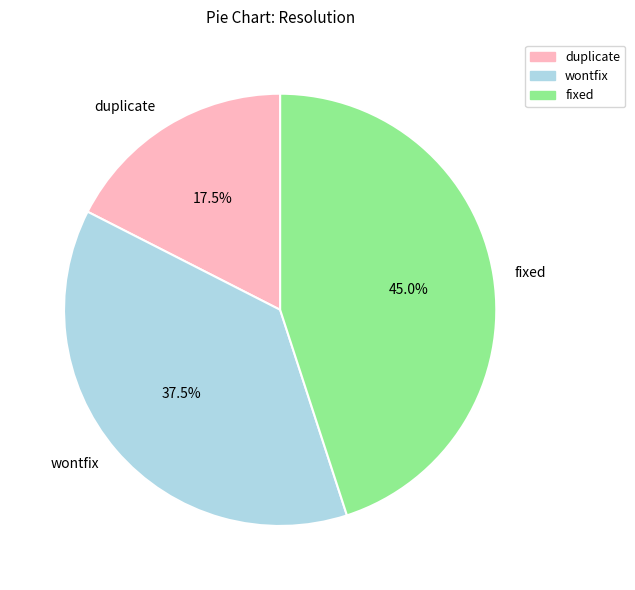

Does duplicate represent more than half of the total?

No